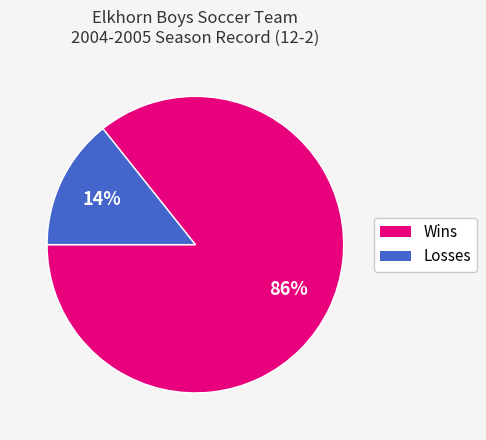

Is the sum of Losses and Wins greater than half?

Yes